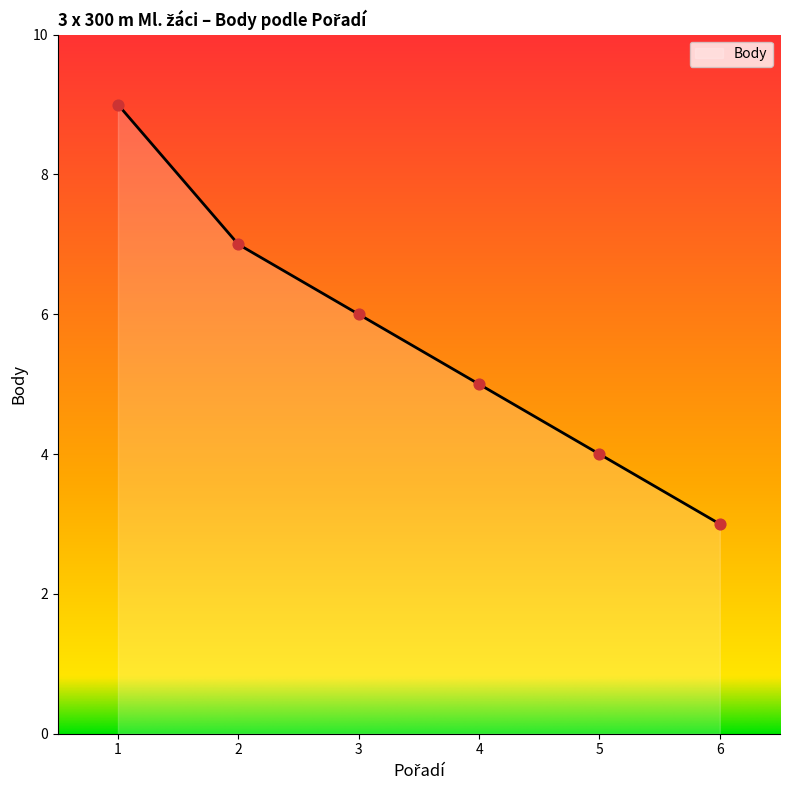

What is the ratio of the value at 2 to the value at 3?

1.2